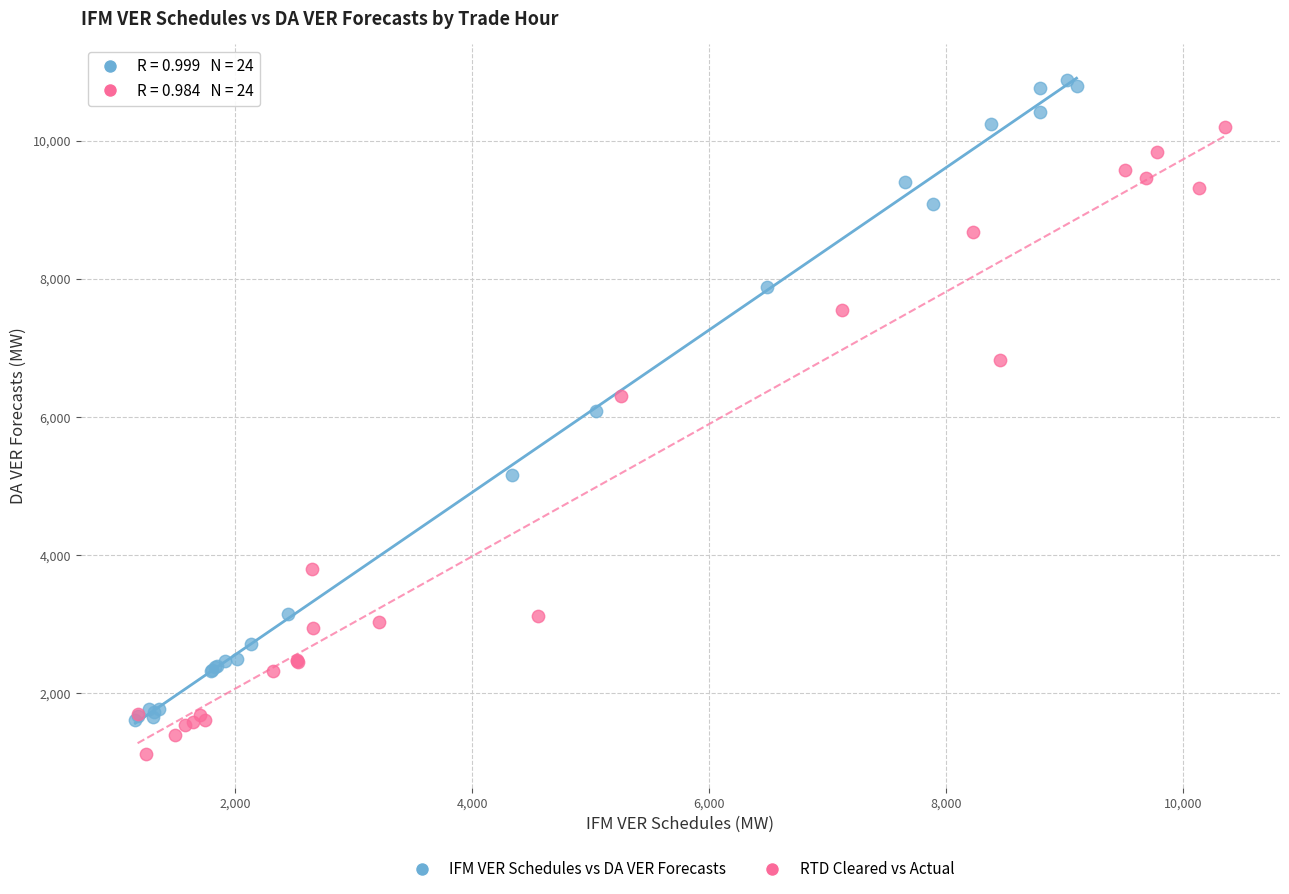

Which series has the largest Y range (max minus min)?

IFM VER Schedules vs DA VER Forecasts